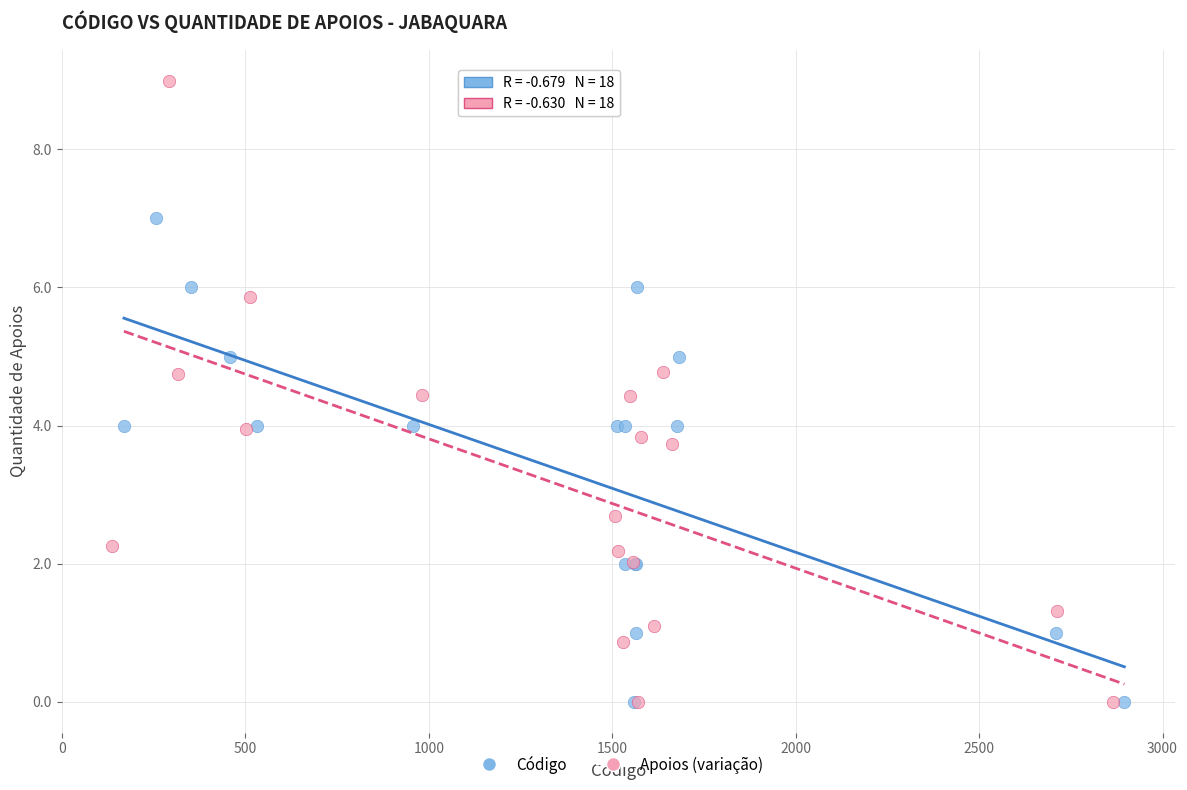

Which series reaches the maximum Y coordinate?

Apoios (variação)